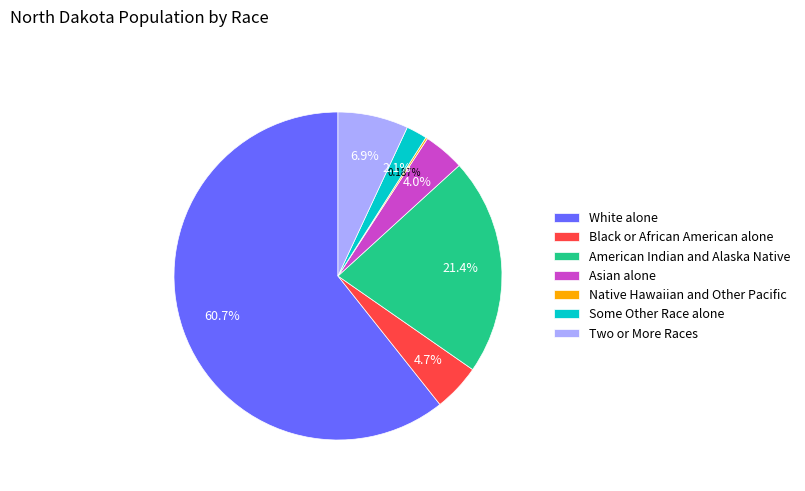

Is the sum of Two or More Races and Black or African American alone greater than half?

No